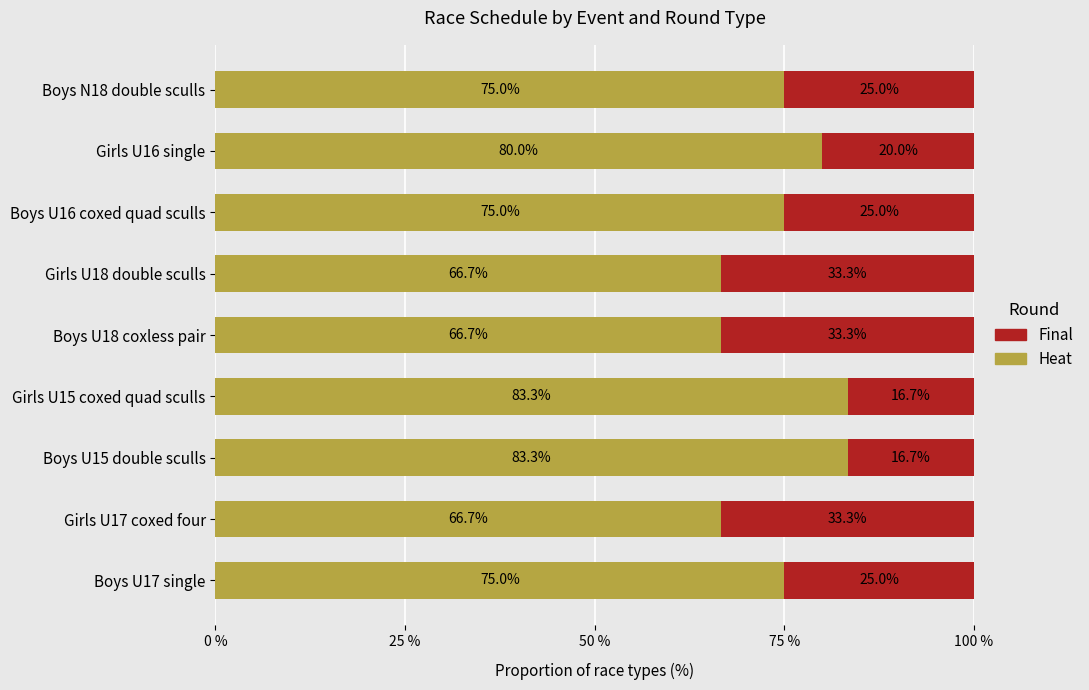

What is the minimum value for Heat?

66.7